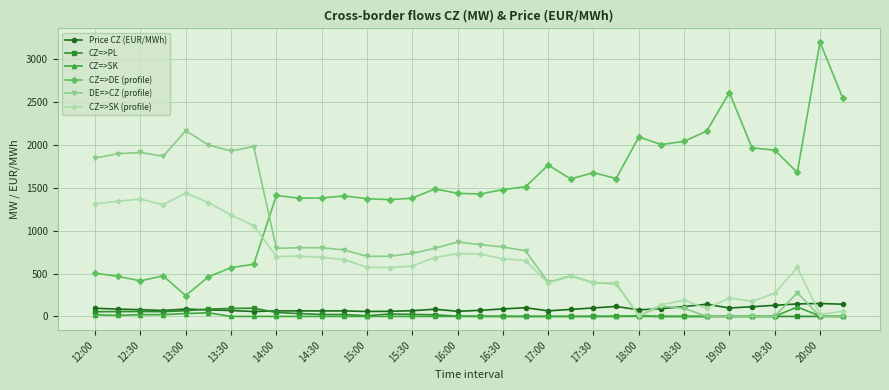

How many data points in Price CZ (EUR/MWh) are less than 83?

17